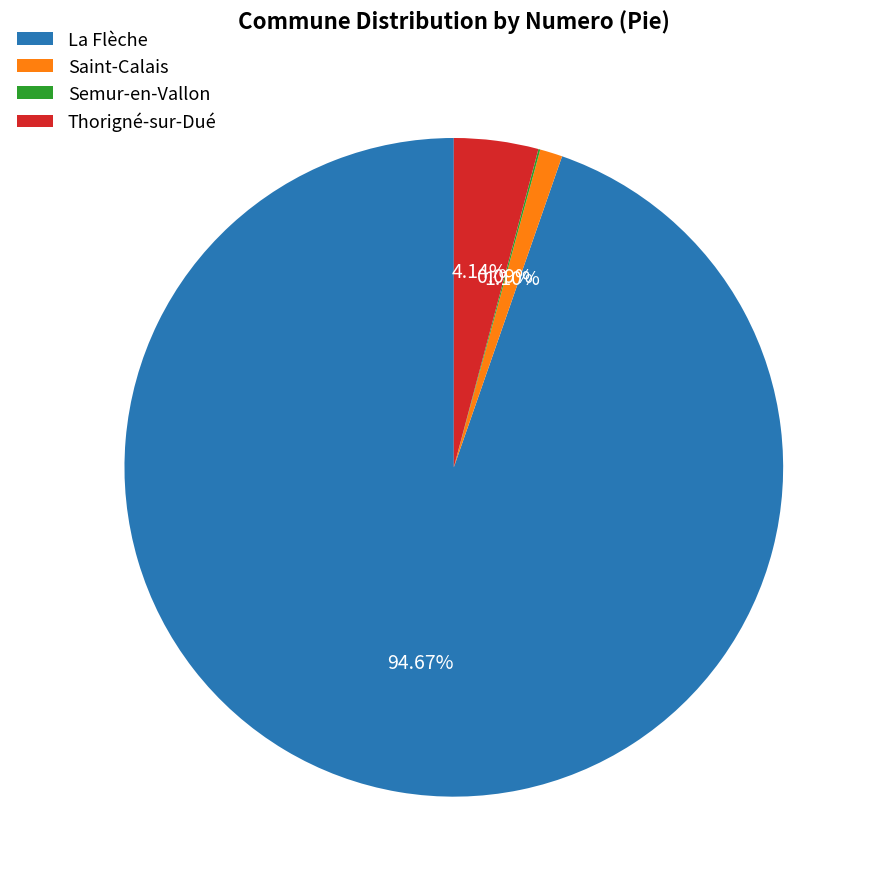

The Saint-Calais slice represents 1% of the pie. True or false?

True